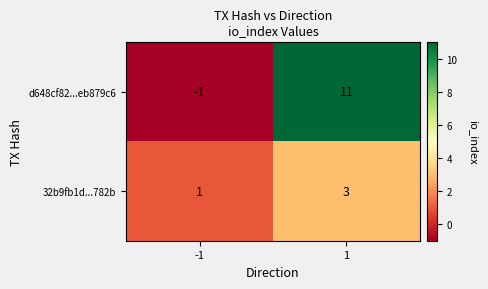

Reading left to right, what are all the values shown in this chart?

d648cf82...eb879c6: -1=-1	1=11
32b9fb1d...782b: -1=1	1=3